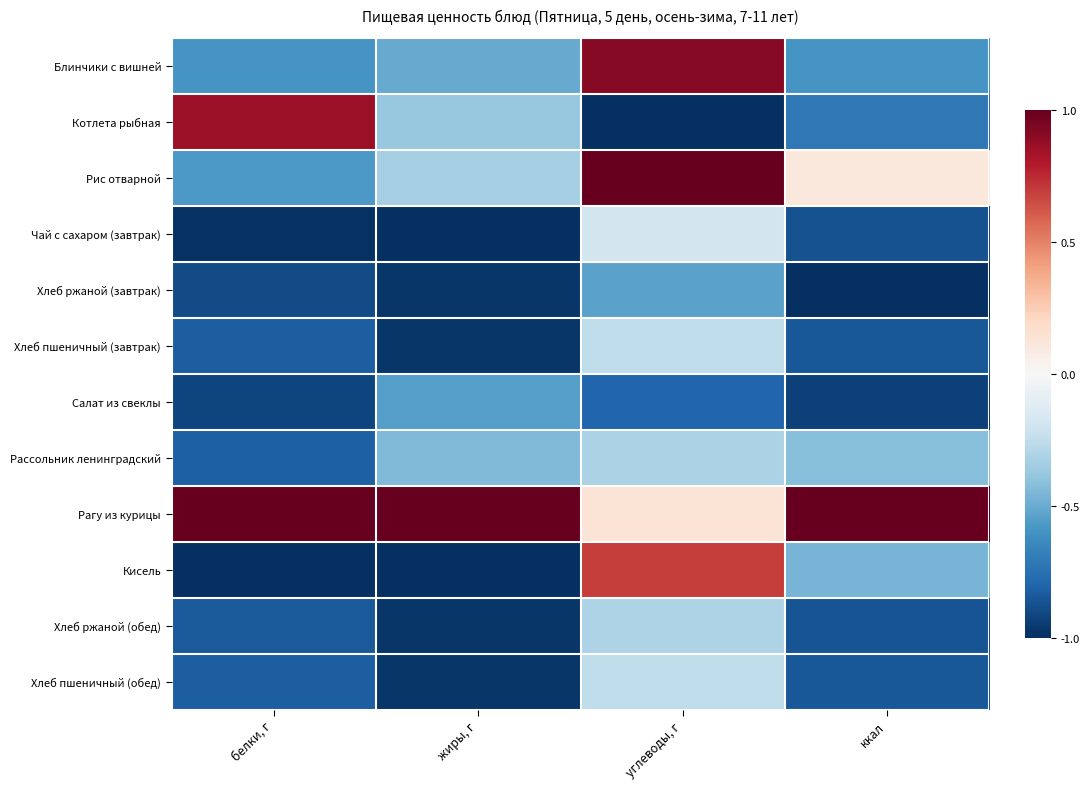

Reading left to right, transcribe all the data shown in this chart.

Блинчики с вишней: белки, г=-0.6	жиры, г=-0.5	углеводы, г=0.9	ккал=-0.6
Котлета рыбная: белки, г=0.9	жиры, г=-0.4	углеводы, г=-1.0	ккал=-0.7
Рис отварной: белки, г=-0.6	жиры, г=-0.3	углеводы, г=1.0	ккал=0.1
Чай с сахаром (завтрак): белки, г=-1.0	жиры, г=-1.0	углеводы, г=-0.2	ккал=-0.9
Хлеб ржаной (завтрак): белки, г=-0.9	жиры, г=-1.0	углеводы, г=-0.5	ккал=-1.0
Хлеб пшеничный (завтрак): белки, г=-0.8	жиры, г=-1.0	углеводы, г=-0.3	ккал=-0.8
Салат из свеклы: белки, г=-0.9	жиры, г=-0.5	углеводы, г=-0.8	ккал=-0.9
Рассольник ленинградский: белки, г=-0.8	жиры, г=-0.4	углеводы, г=-0.3	ккал=-0.4
Рагу из курицы: белки, г=1.0	жиры, г=1.0	углеводы, г=0.1	ккал=1.0
Кисель: белки, г=-1.0	жиры, г=-1.0	углеводы, г=0.7	ккал=-0.5
Хлеб ржаной (обед): белки, г=-0.8	жиры, г=-1.0	углеводы, г=-0.3	ккал=-0.9
Хлеб пшеничный (обед): белки, г=-0.8	жиры, г=-1.0	углеводы, г=-0.3	ккал=-0.8